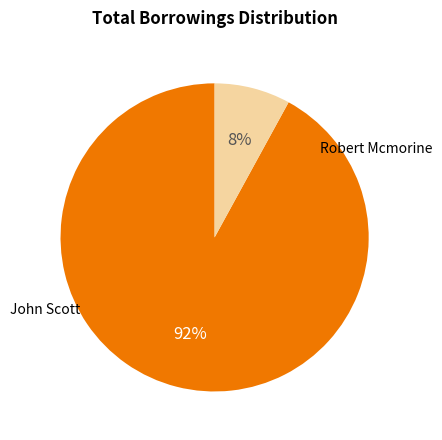

To the nearest percent, what is the difference between the largest and smallest slice percentages?

84%